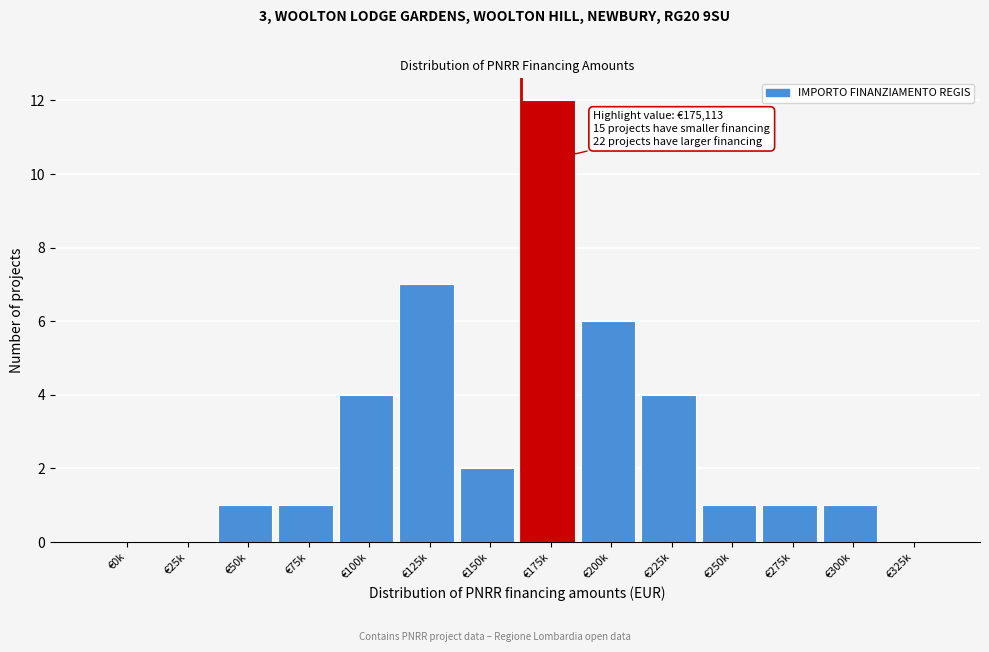

Reading left to right, what are all the values shown in this chart?

€0k=0	€25k=0	€50k=1	€75k=1	€100k=4	€125k=7	€150k=2	€175k=12	€200k=6	€225k=4	€250k=1	€275k=1	€300k=1	€325k=0